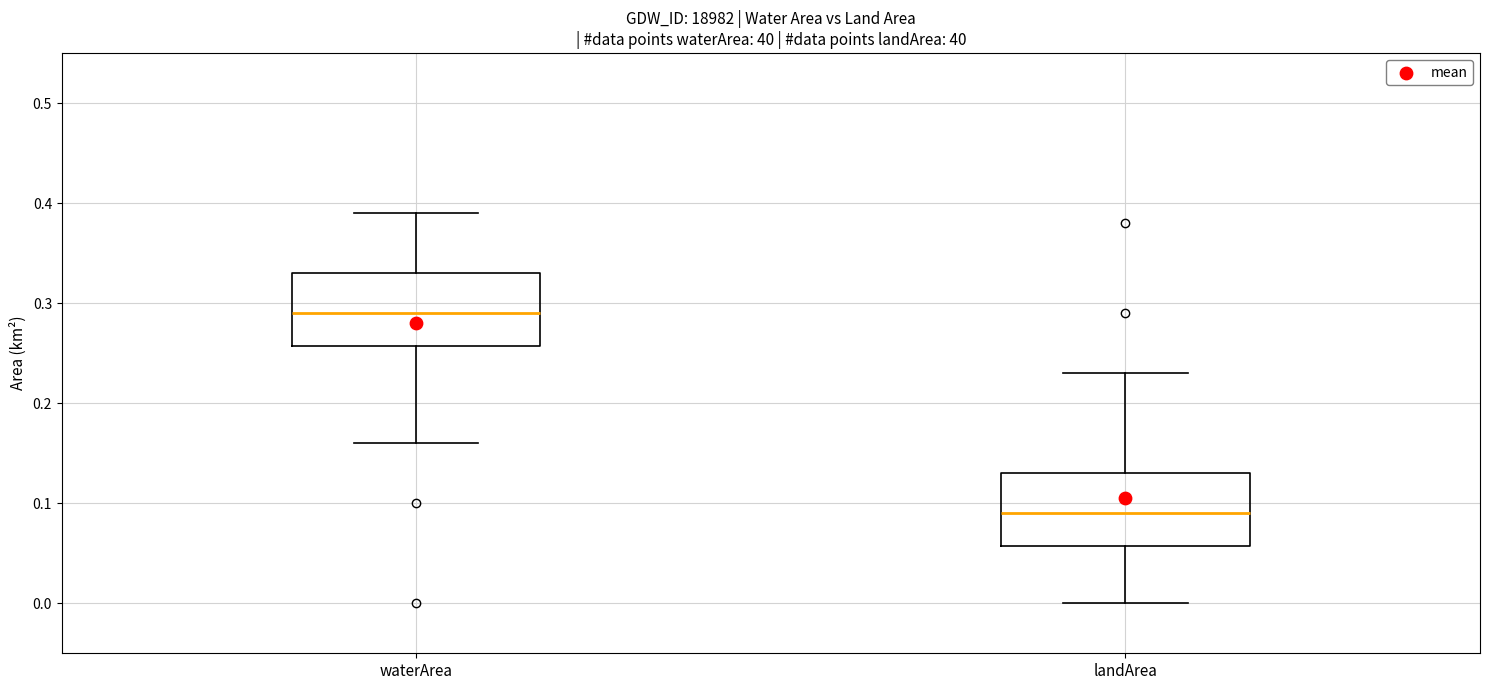

Which box's median line is the highest?

waterArea